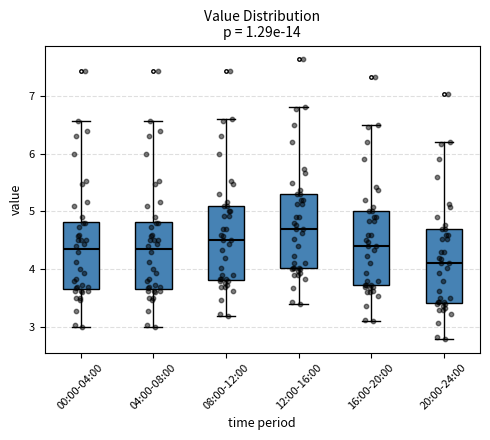

Reading left to right, read every box against the y-axis: the position of its median line, the range the box covers, and the ends of its whiskers. The values are not printed on the chart, so give them approximately, as read against the axis.

00:00-04:00: median 4.4, box 3.7 to 4.8, whiskers 3.0 to 6.6
04:00-08:00: median 4.4, box 3.7 to 4.8, whiskers 3.0 to 6.6
08:00-12:00: median 4.5, box 3.8 to 5.1, whiskers 3.2 to 6.6
12:00-16:00: median 4.7, box 4.0 to 5.3, whiskers 3.4 to 6.8
16:00-20:00: median 4.4, box 3.7 to 5.0, whiskers 3.1 to 6.5
20:00-24:00: median 4.1, box 3.4 to 4.7, whiskers 2.8 to 6.2